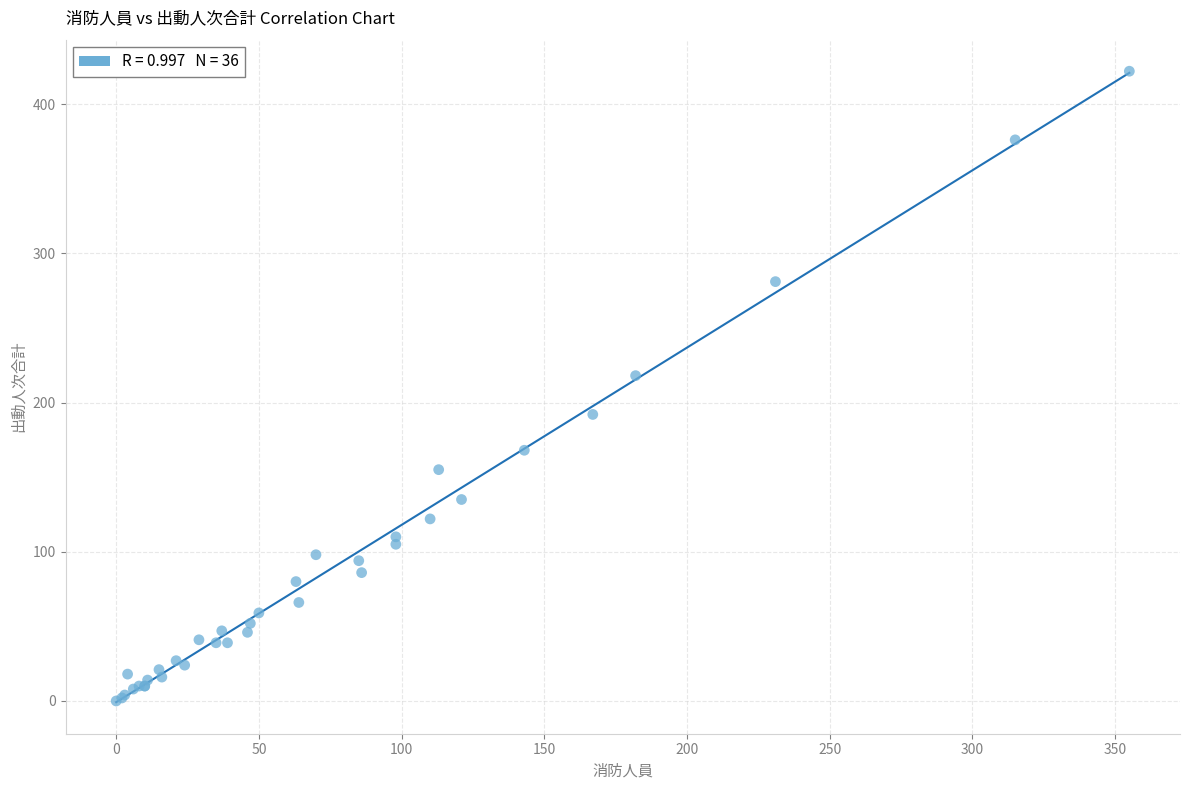

What Y value in the scatter plot is closest to 211?

218